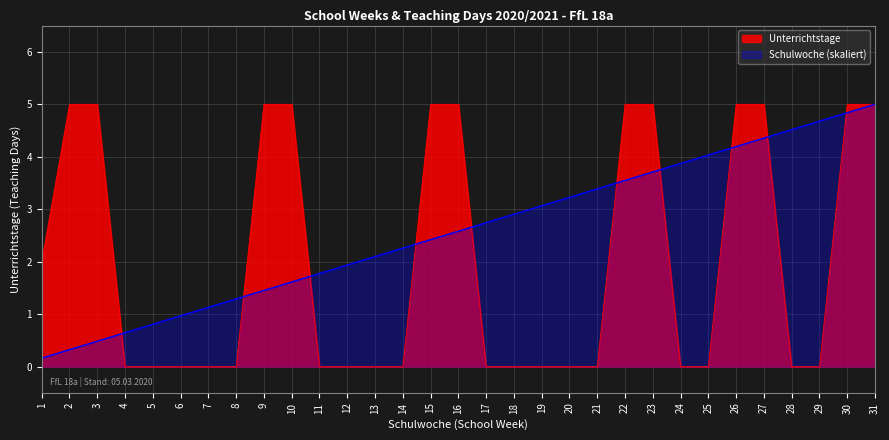

Which series ends up on top after the final intersection of Schulwoche and Unterrichtstage?

Unterrichtstage